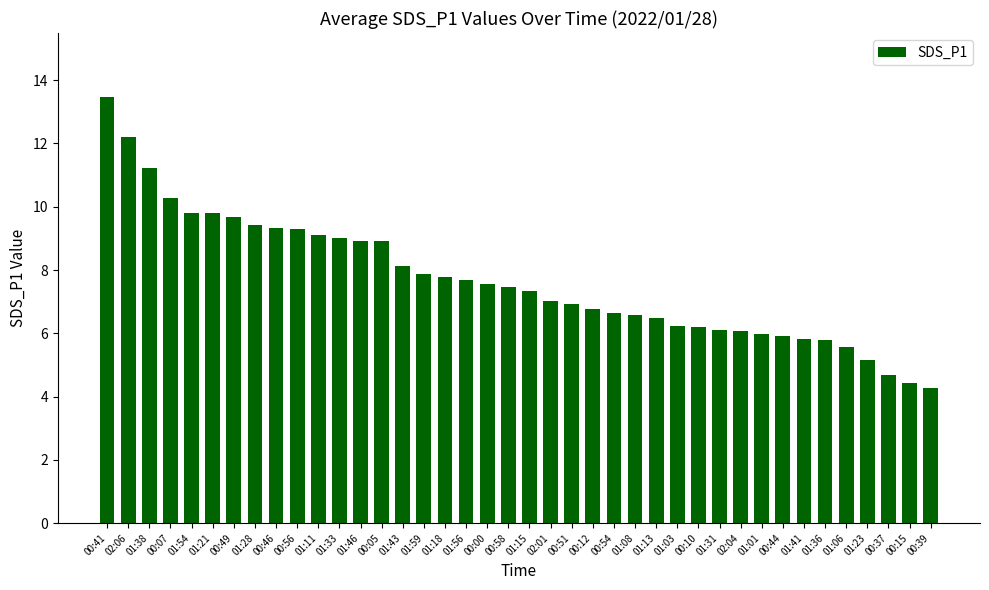

What is the difference between the values at 01:31 and 00:44?

0.2